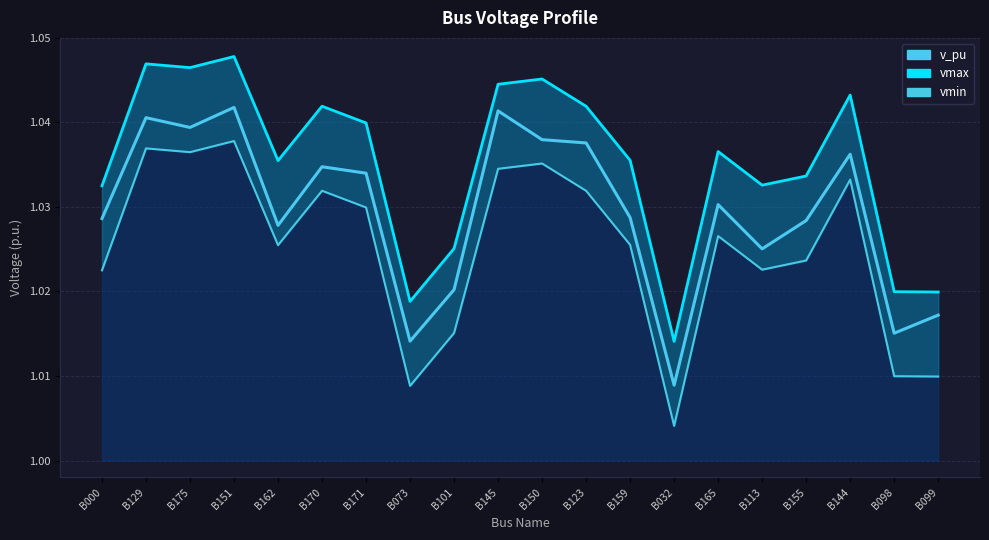

Reading left to right, what are all the values shown in this chart?

vmax: 1.0	1.0	1.0	1.0	1.0	1.0	1.0	1.0	1.0	1.0	1.0	1.0	1.0	1.0	1.0	1.0	1.0	1.0	1.0	1.0
vmin: 1.0	1.0	1.0	1.0	1.0	1.0	1.0	1.0	1.0	1.0	1.0	1.0	1.0	1.0	1.0	1.0	1.0	1.0	1.0	1.0
v_pu: 1.0	1.0	1.0	1.0	1.0	1.0	1.0	1.0	1.0	1.0	1.0	1.0	1.0	1.0	1.0	1.0	1.0	1.0	1.0	1.0